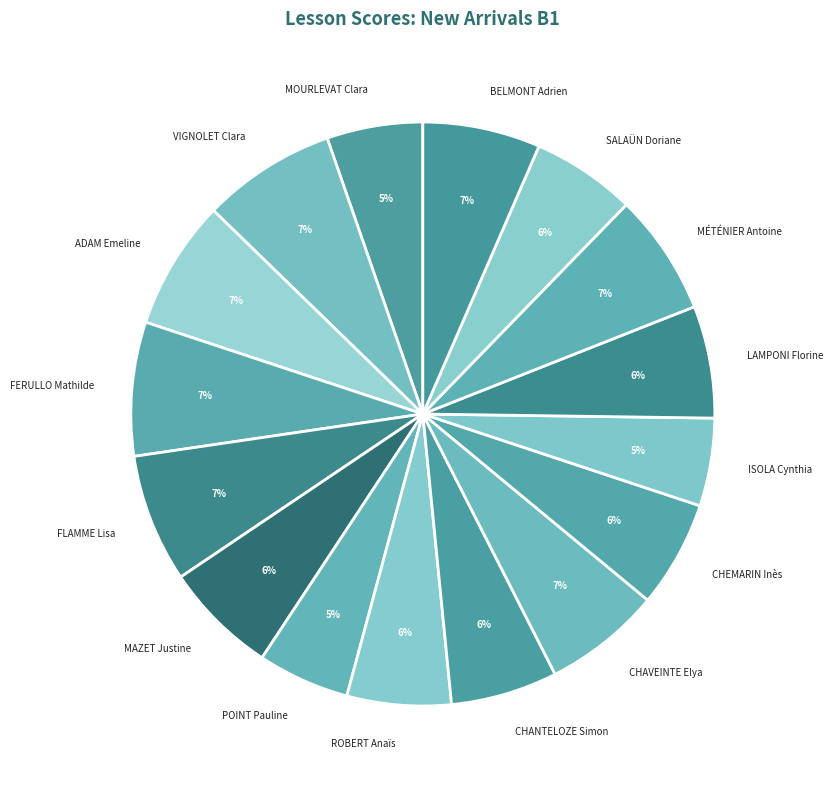

The MAZET Justine slice represents 6% of the pie. True or false?

True